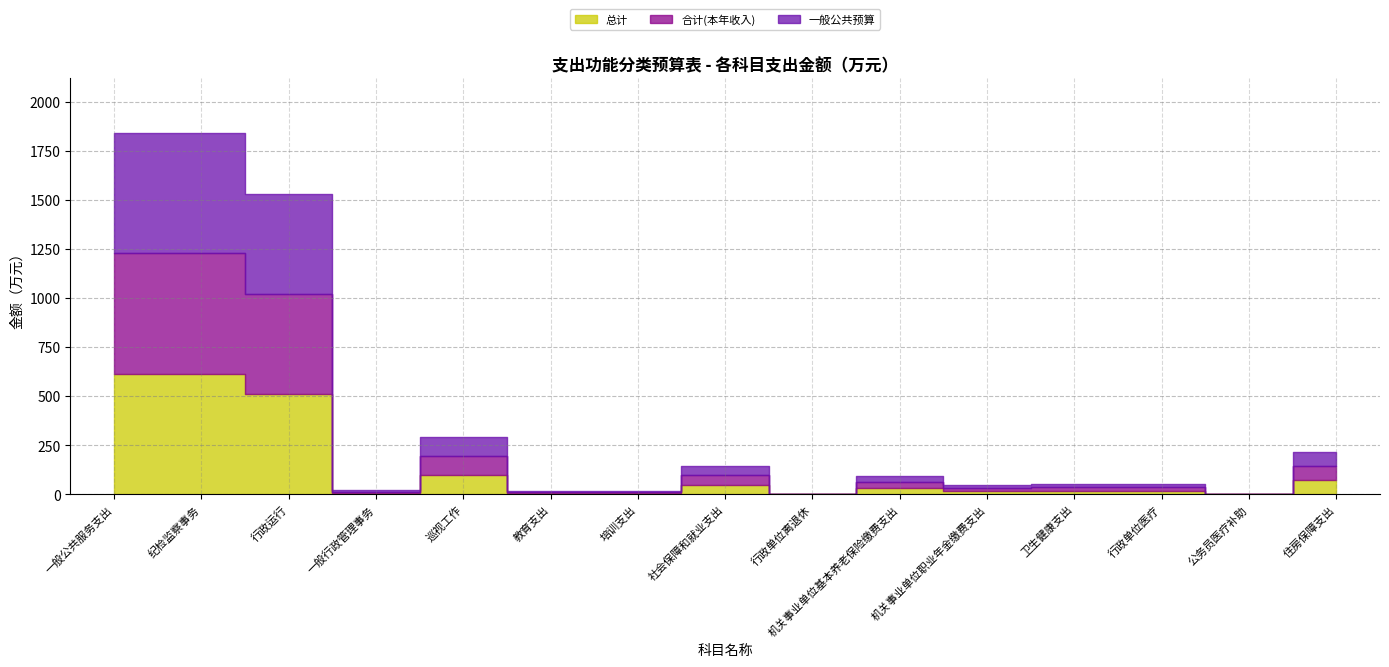

At which label is 总计 closest to 307?

行政运行